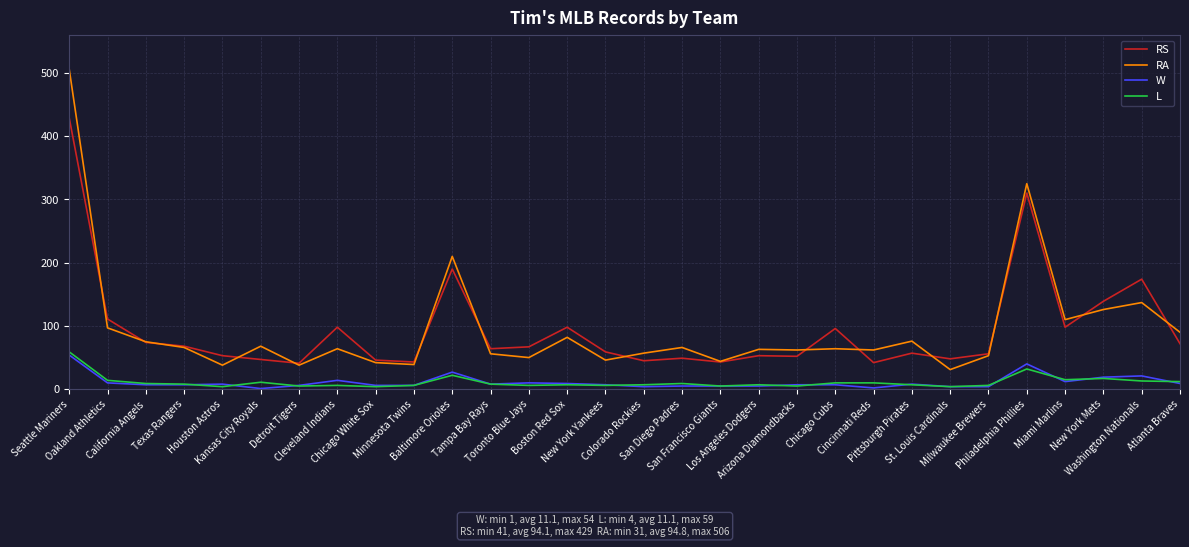

What is the maximum value shown in the chart?

506